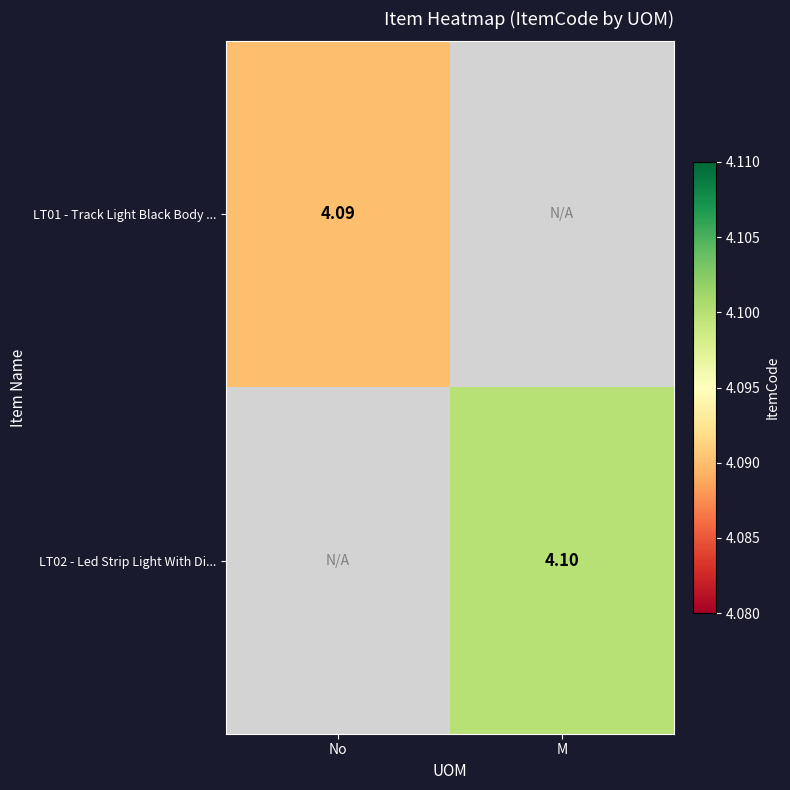

Which series has the largest range (max minus min)?

LT01 - Track Light Black Body ...